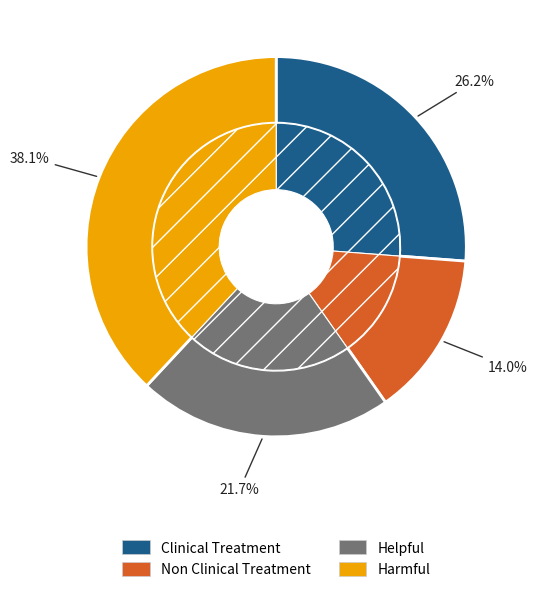

To the nearest percent, what is the combined percentage of Clinical Treatment and Harmful?

64%